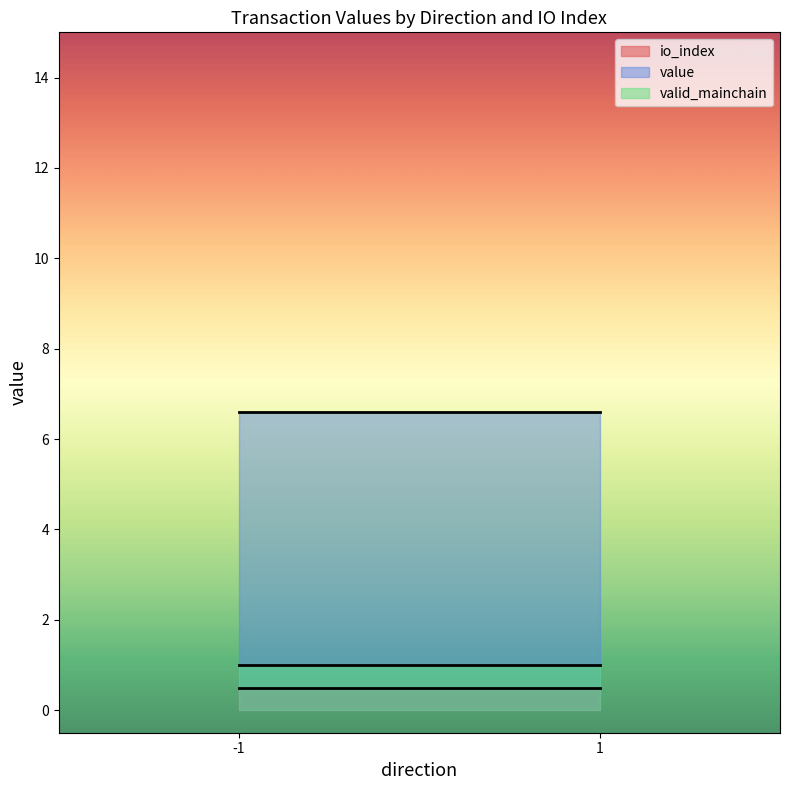

True or false: io_index and value cross at least once.

False